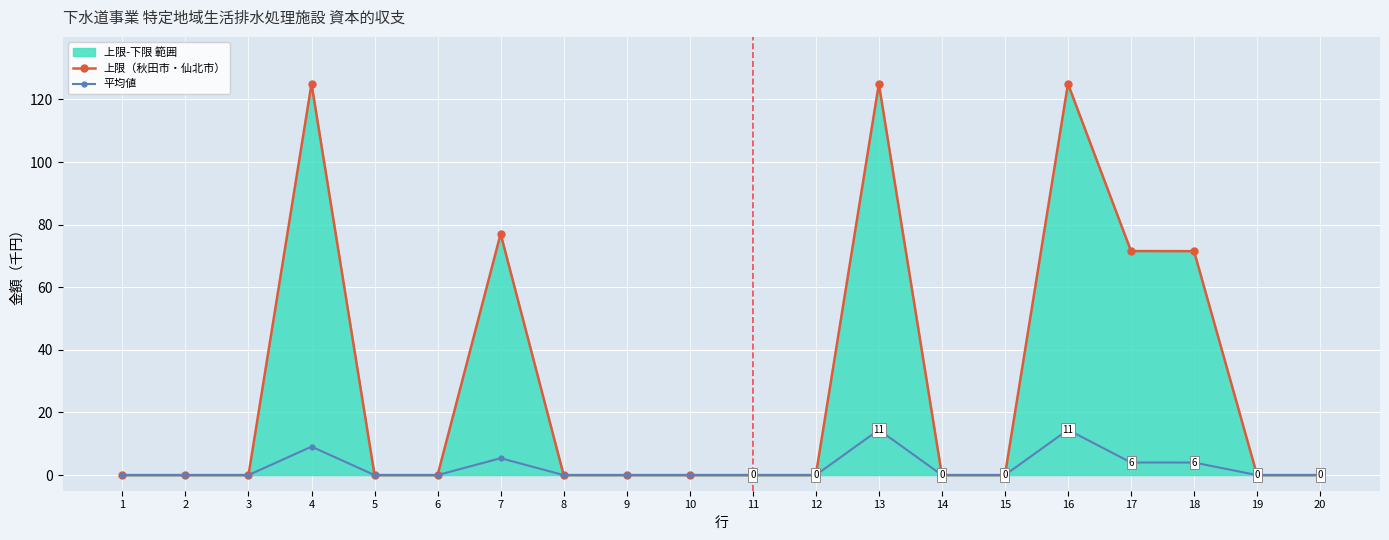

What is the total value across all series at 17?

75.6